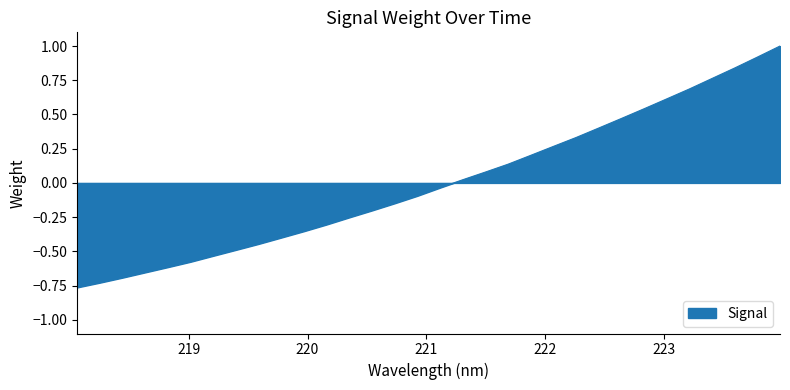

What is the greatest value displayed?

1.0